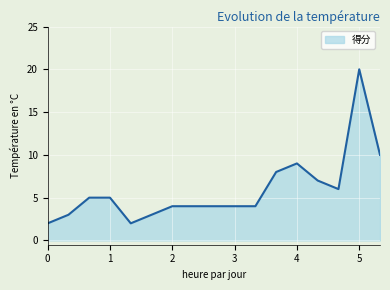

How many lines are shown in the chart?

1